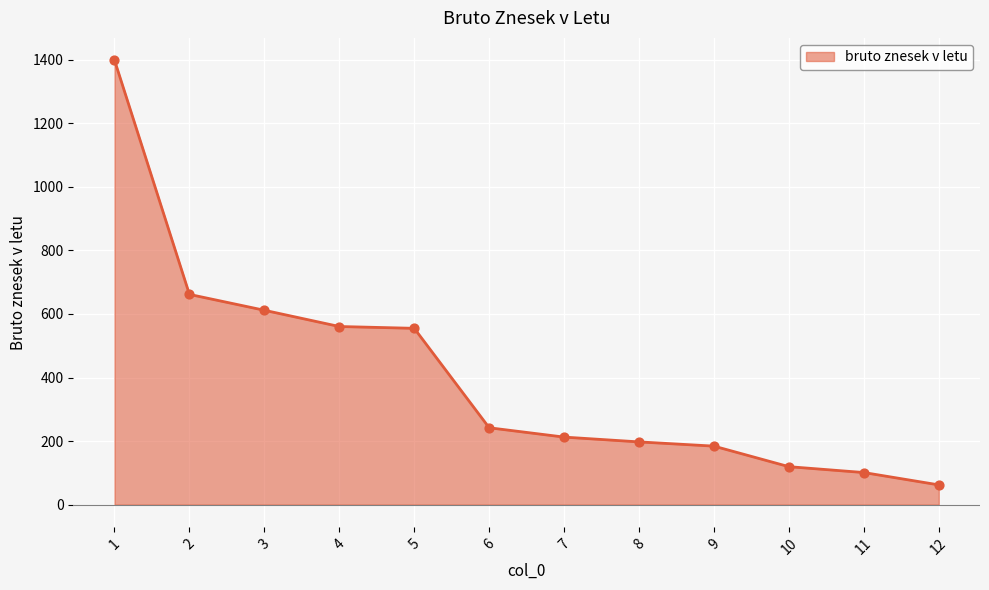

Approximately how many times larger is the value at 5 compared to 7?

2.6